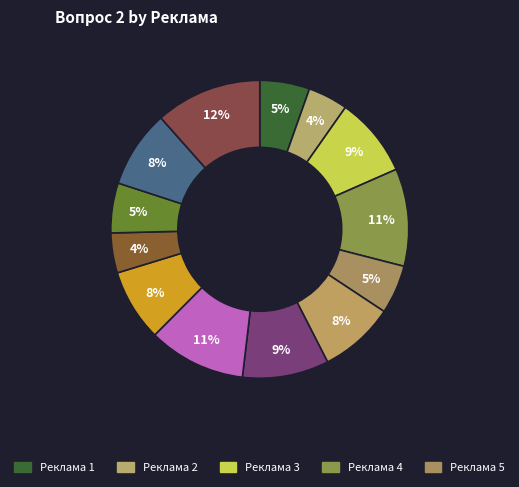

How many segments does this pie chart have?

13